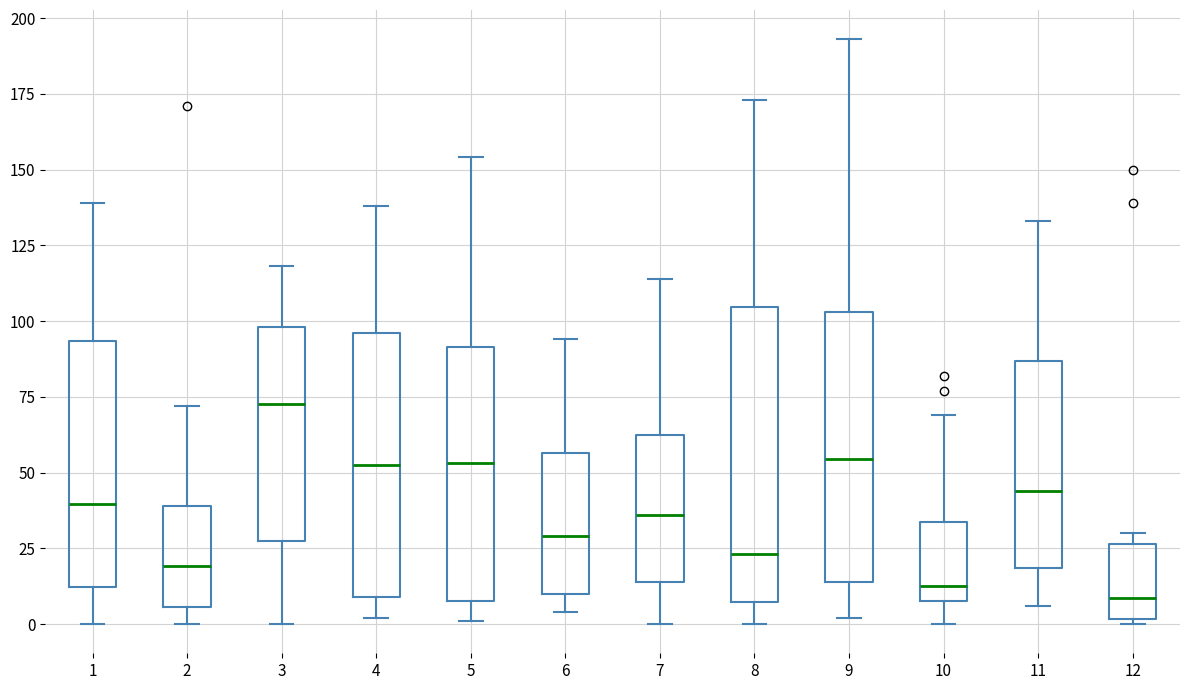

Where does the lower whisker of the box at x = 4 end on the y-axis? The values are not printed on the chart, so give them approximately, as read against the axis.

0